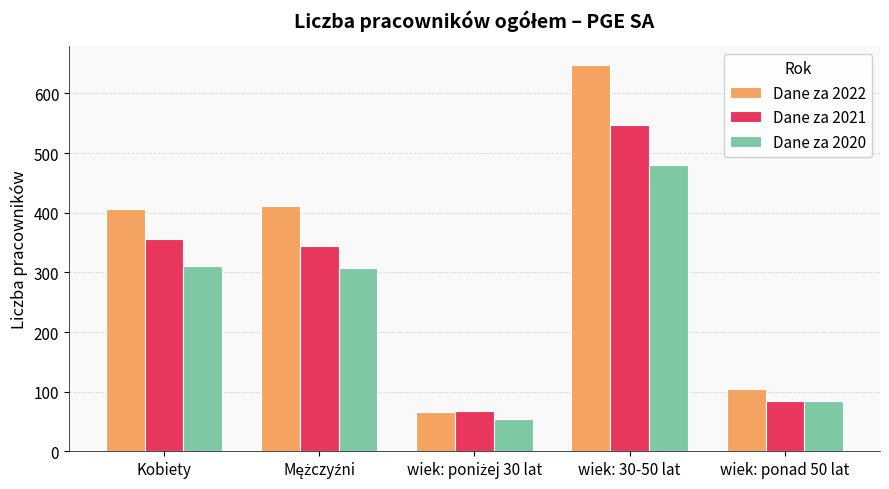

Reading left to right, extract all data points from this chart.

Dane za 2022: 406	412	66	647	105
Dane za 2021: 356	345	68	548	85
Dane za 2020: 311	307	54	480	84